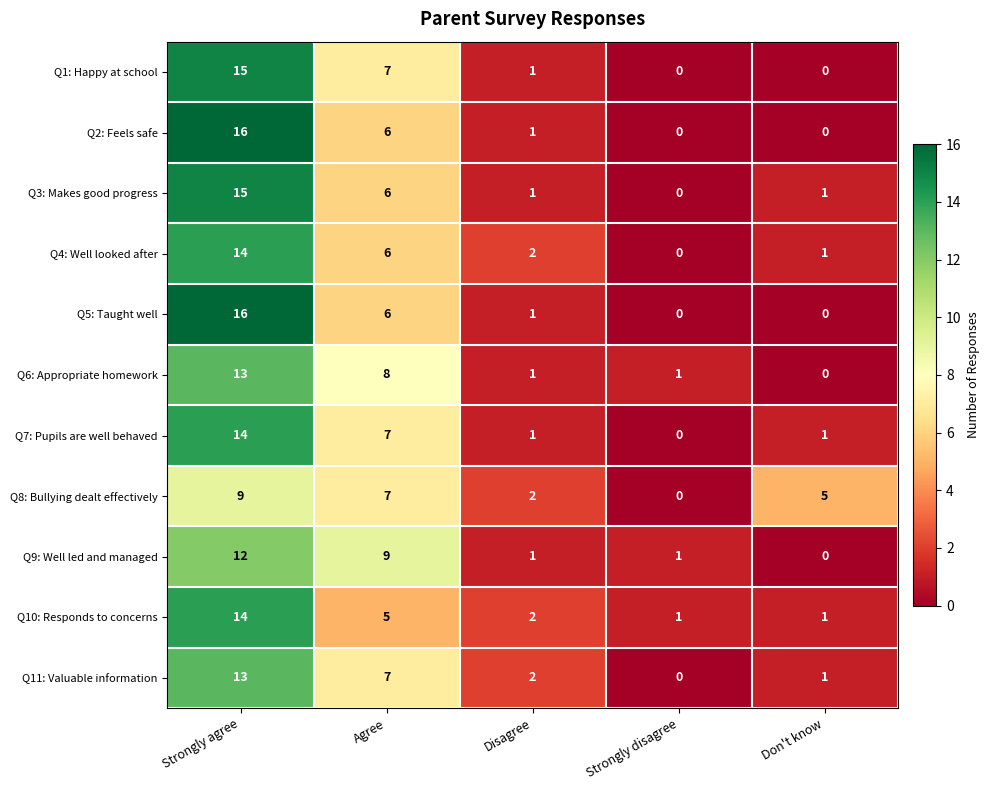

At how many categories does at least one series exceed 15?

1